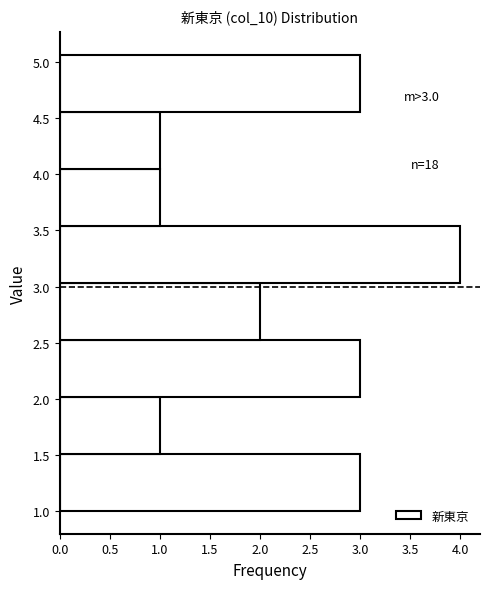

Which range on the y-axis has the longest bar?

3.05 to 3.55